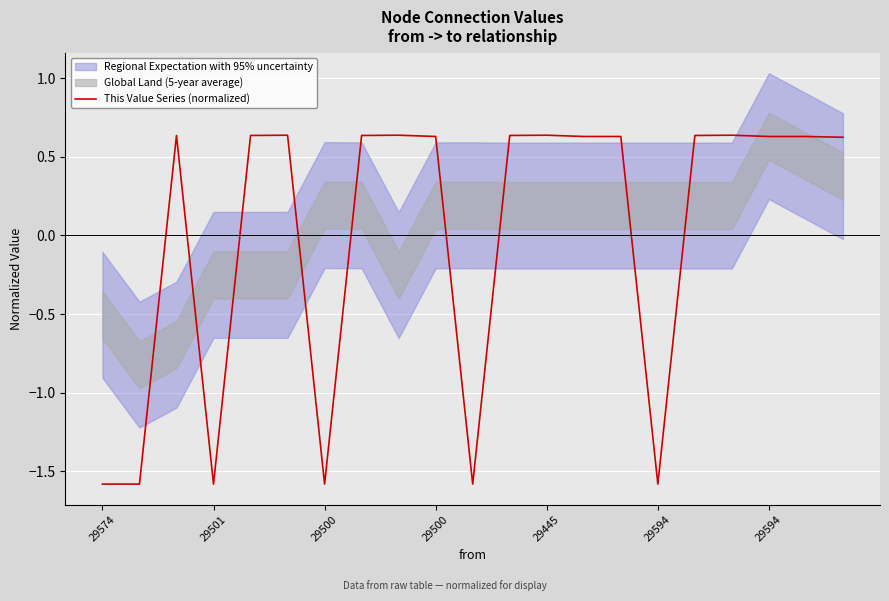

What is the value of the 14th point from the left?

0.6